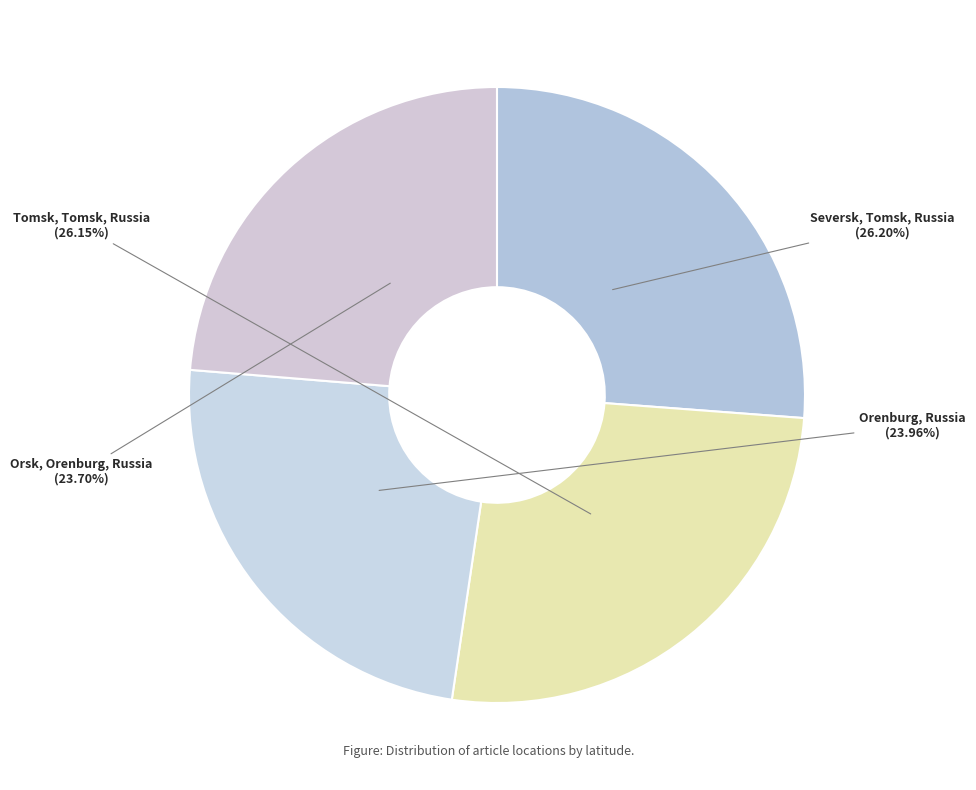

Is there a majority slice in this chart?

No